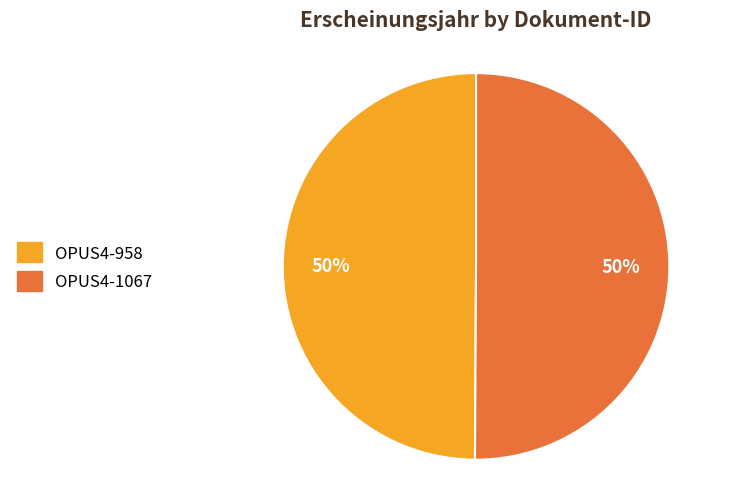

To the nearest percent, what percentage of the pie is OPUS4-958?

50%